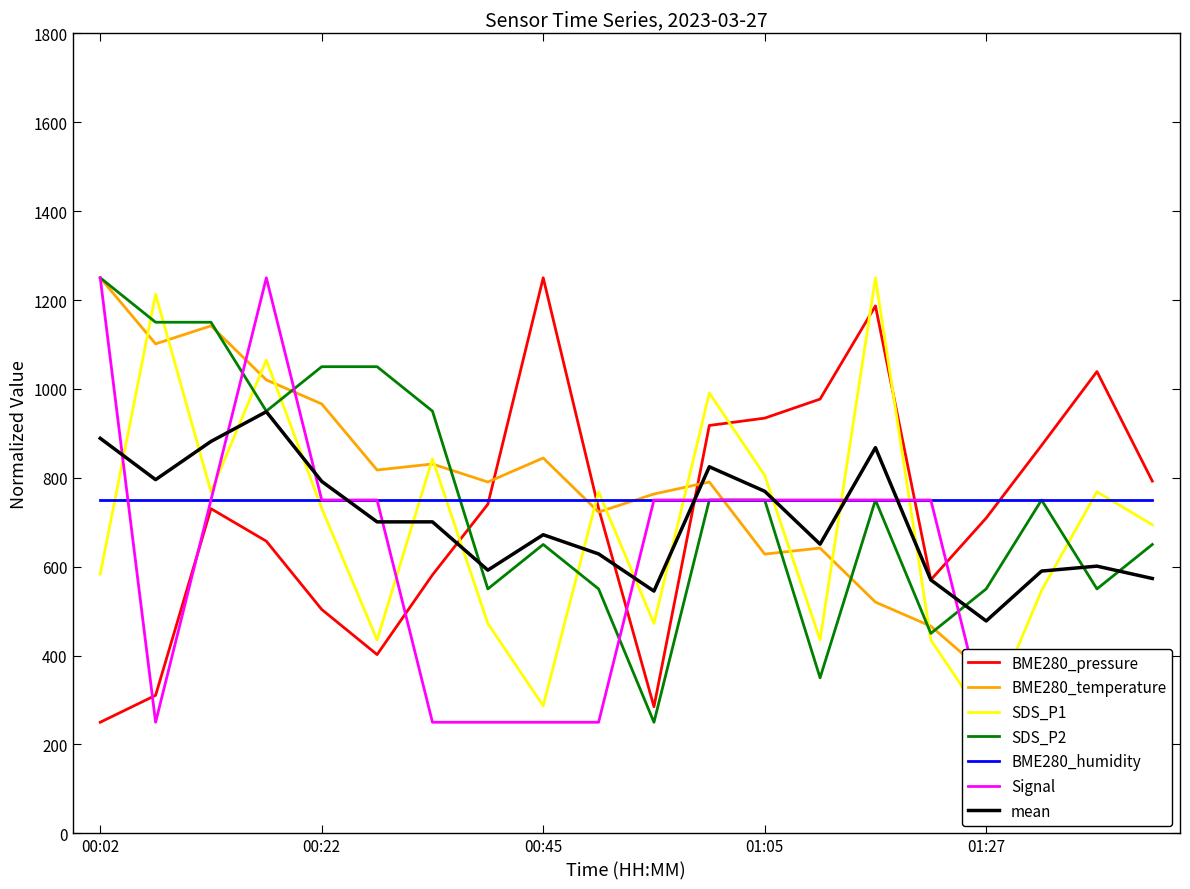

Rank the categories by SDS_P1 value from highest to lowest.

01:16, 00:07, 00:17, 01:00, 00:35, 01:05, 00:12, 00:50, 01:38, 00:22, 01:43, 00:02, 01:33, 00:40, 00:55, 00:30, 01:10, 01:22, 00:45, 01:27